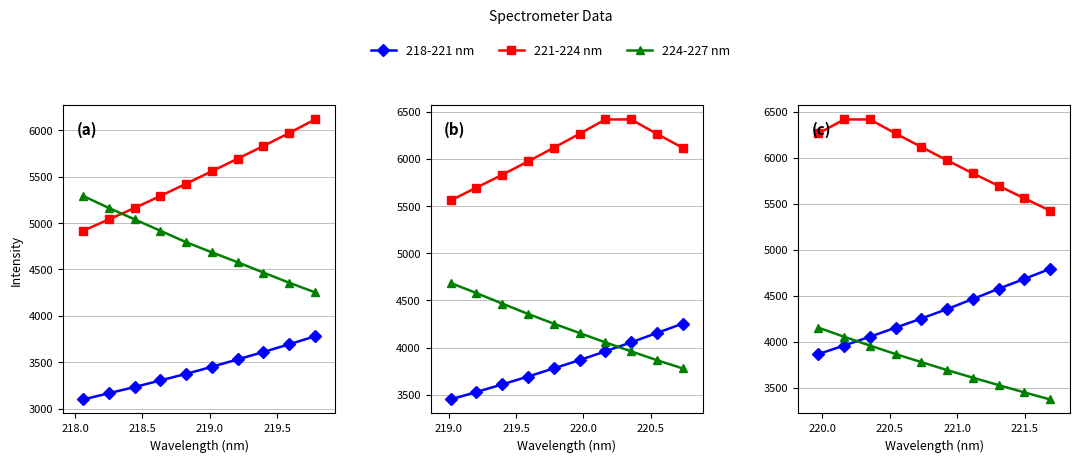

How many distinct data groups are displayed?

3